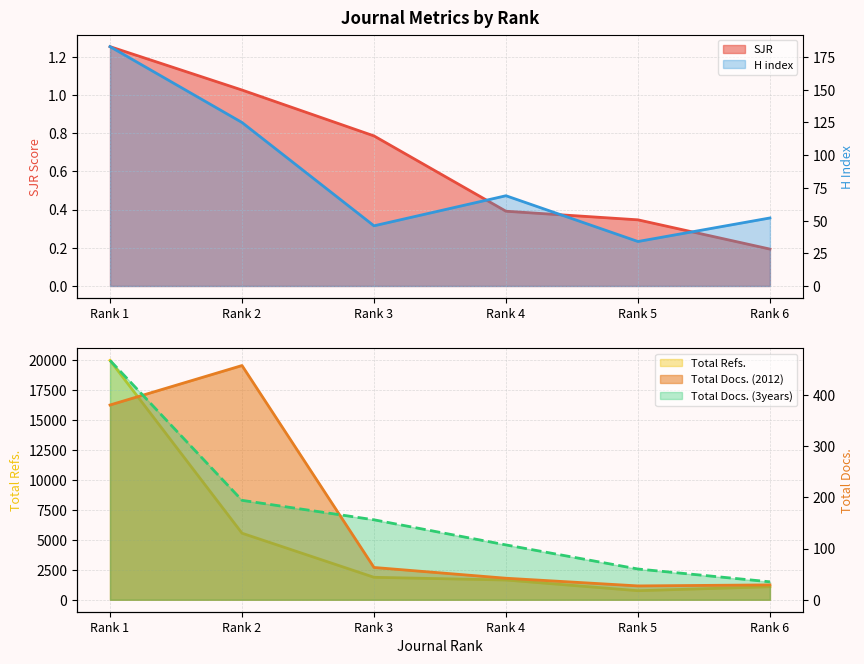

At which label does Total Docs. (2012) reach its minimum?

Rank 5